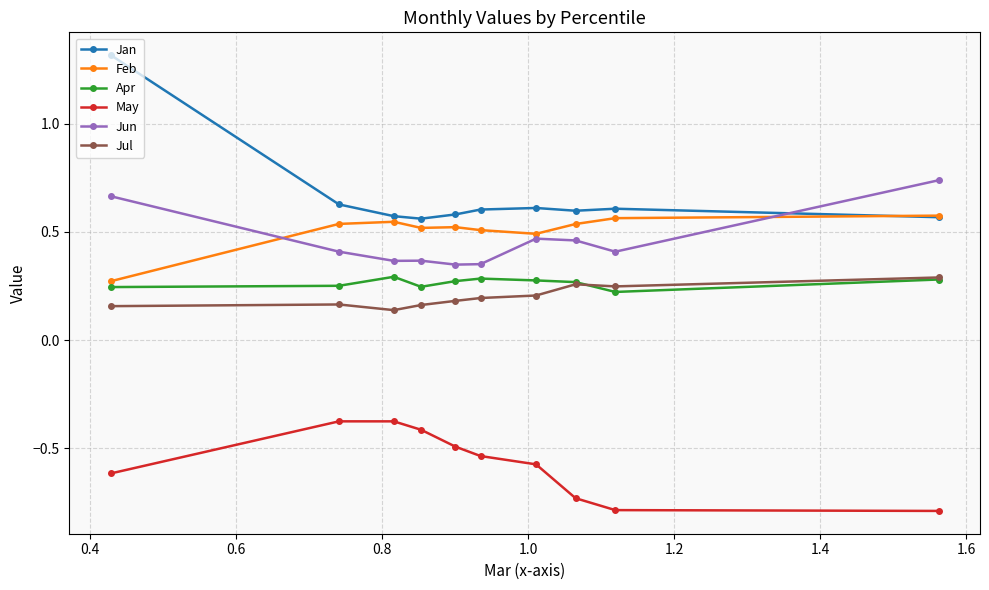

True or false: Apr has more than 0 interior local peaks.

True